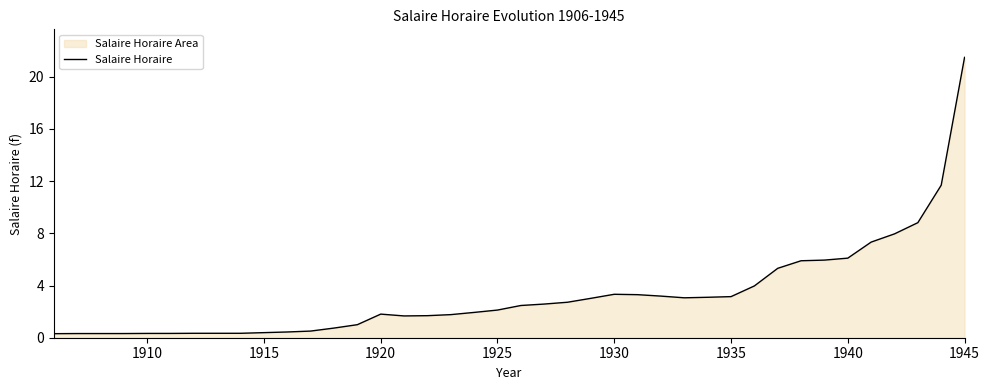

What is the maximum value shown in the chart?

21.5